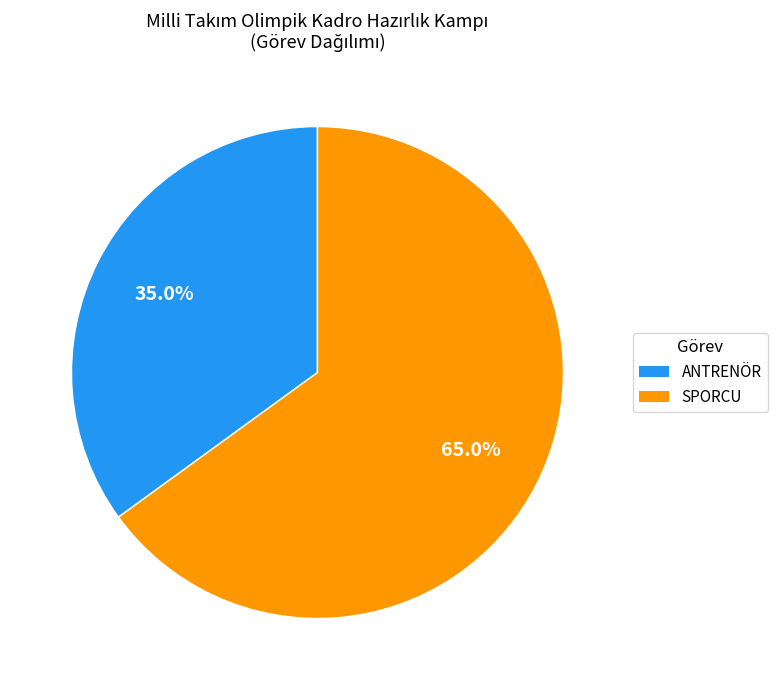

Rank the categories by value from highest to lowest.

SPORCU, ANTRENÖR